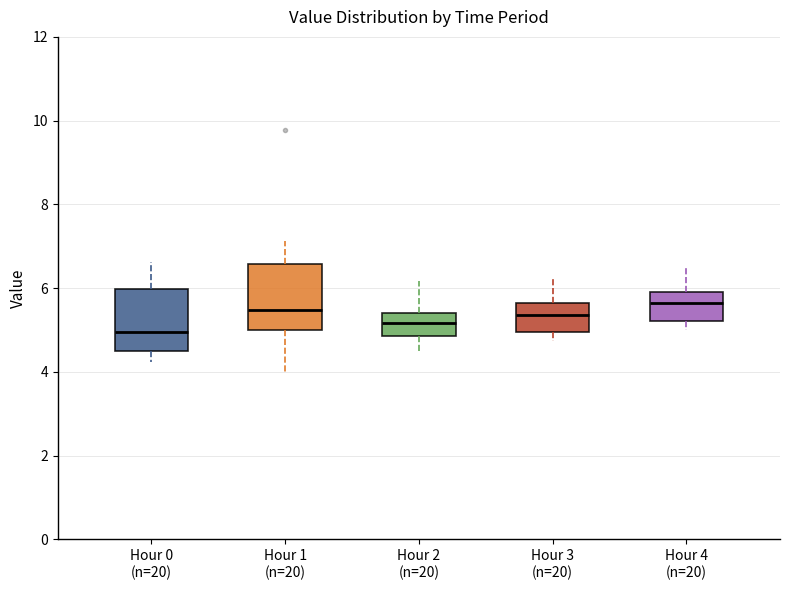

Where is the lower edge of the box for Hour 0 (n=20) on the y-axis? The values are not printed on the chart, so give them approximately, as read against the axis.

4.6